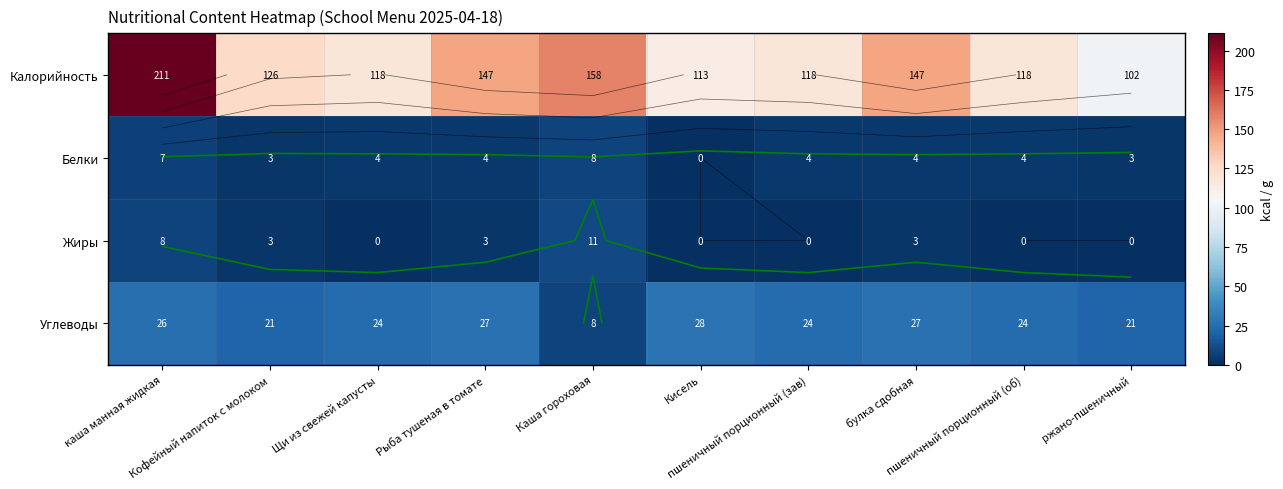

What is the maximum value for Жиры?

10.6